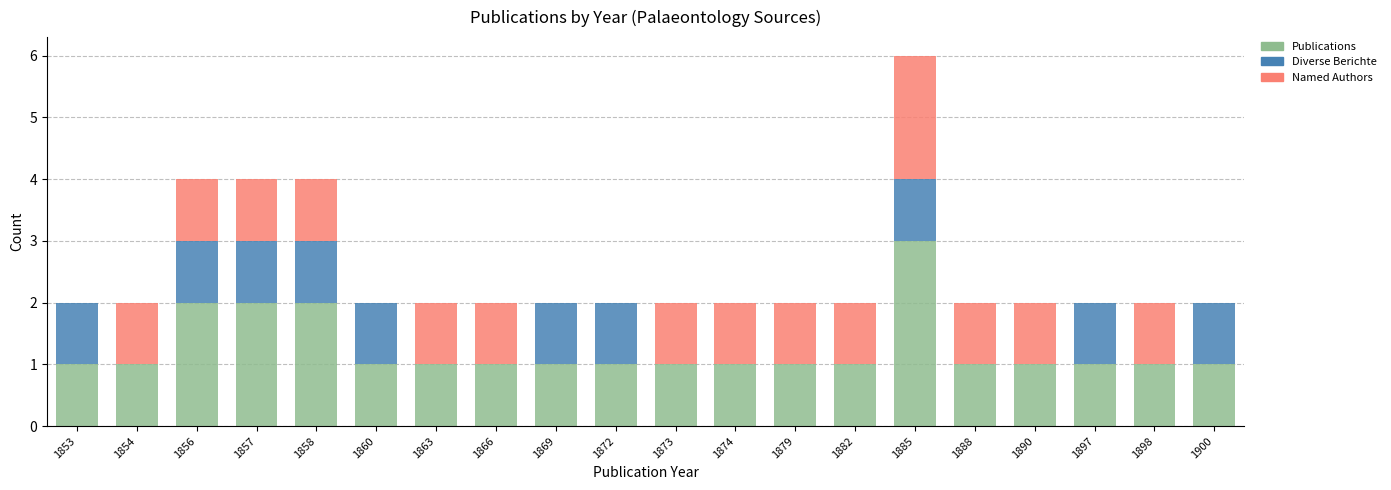

At which category is the sum across all series the highest?

1885